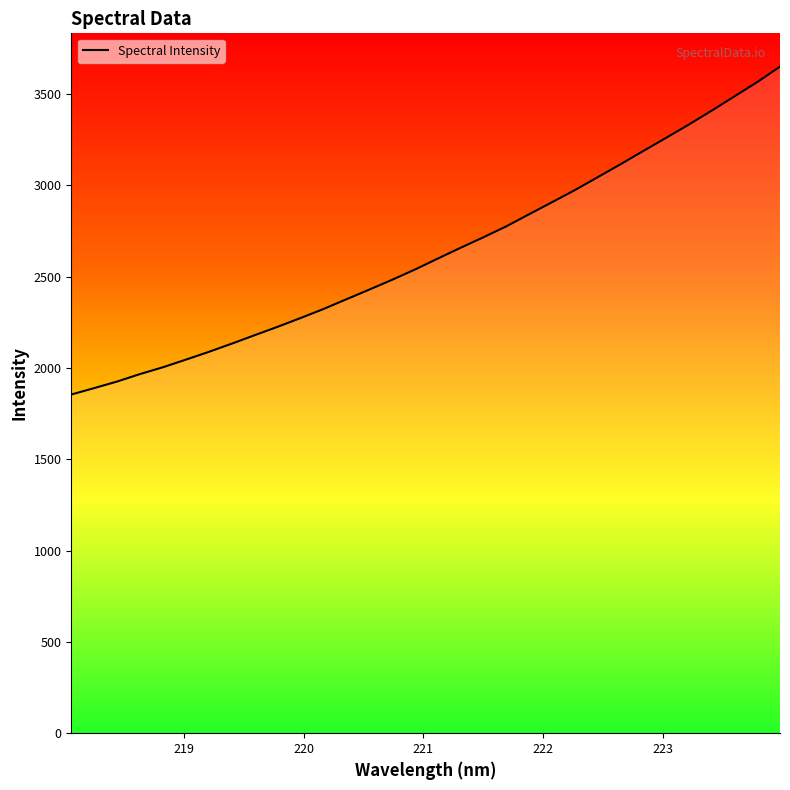

Does the chart display data point markers on the line(s)?

No